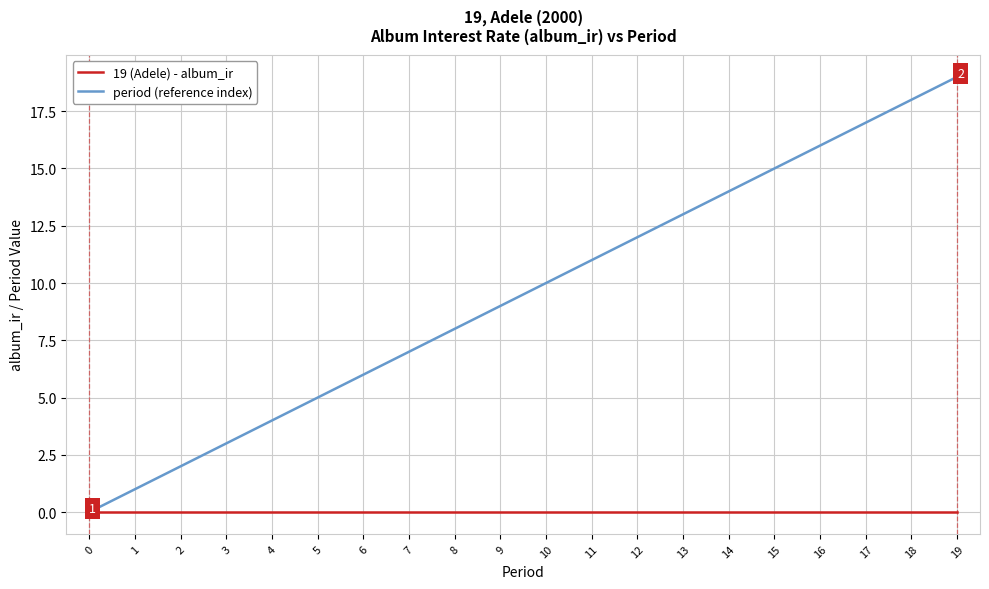

Rank the series at 12 from highest to lowest value.

period (reference index), 19 (Adele) - album_ir